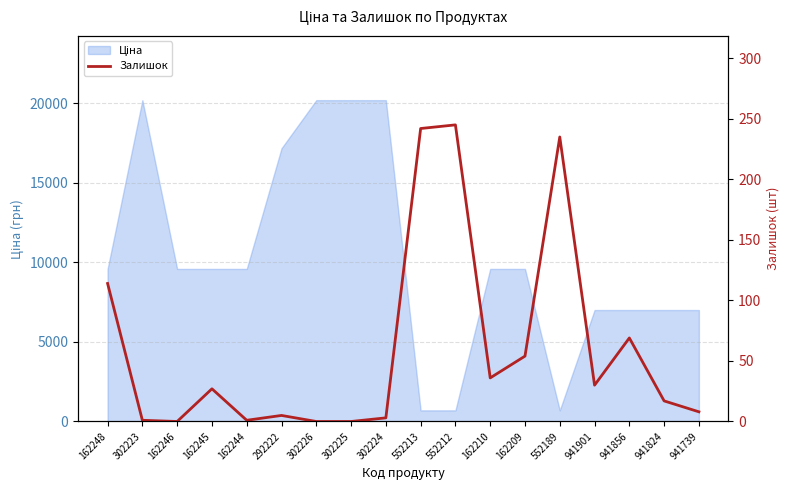

True or false: the data shows 17 at 941824.

True